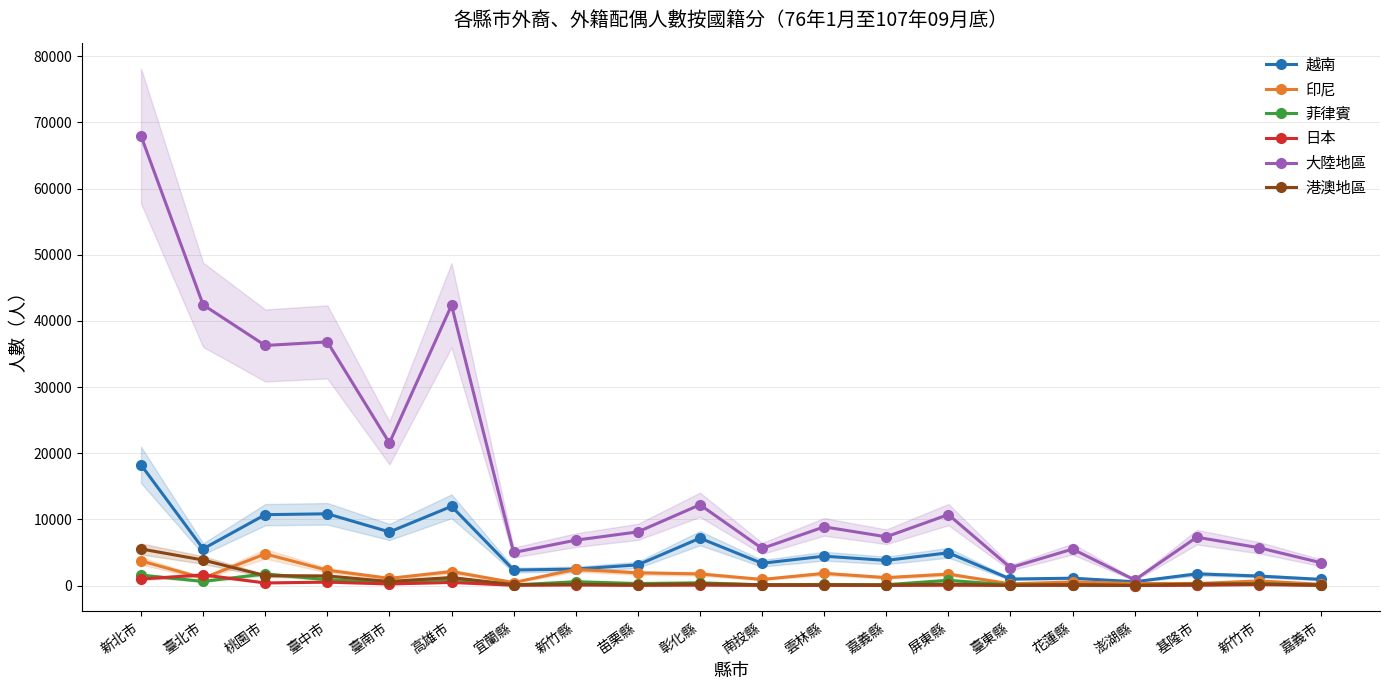

Rank the series at 嘉義市 from lowest to highest value.

日本, 菲律賓, 港澳地區, 印尼, 越南, 大陸地區